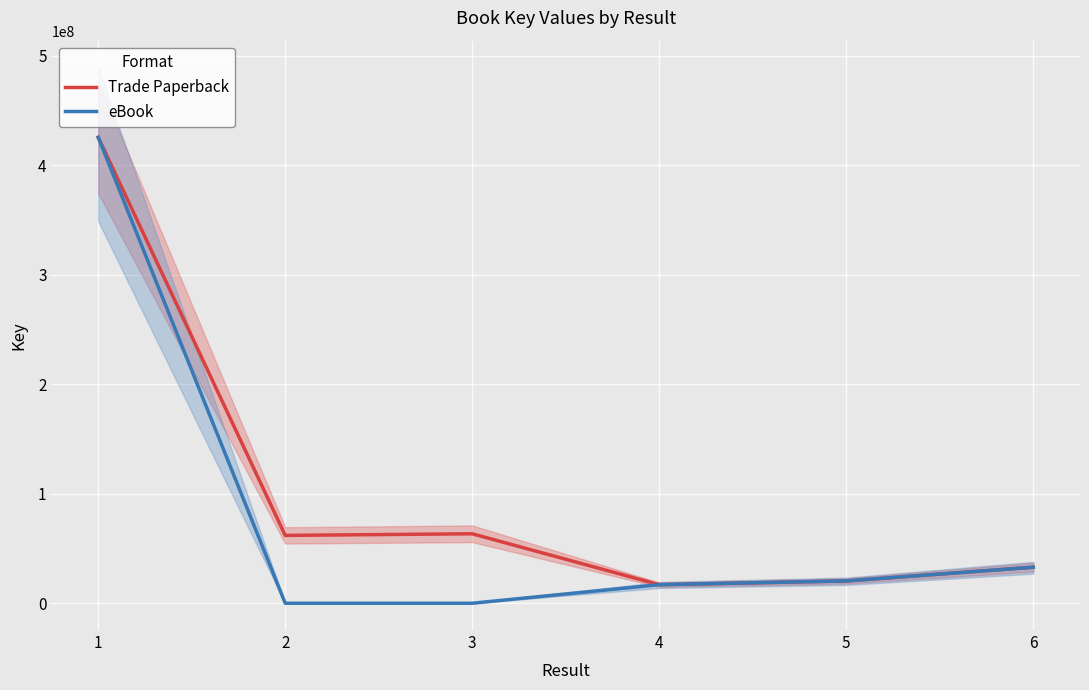

What is the maximum value for Trade Paperback?

425545206